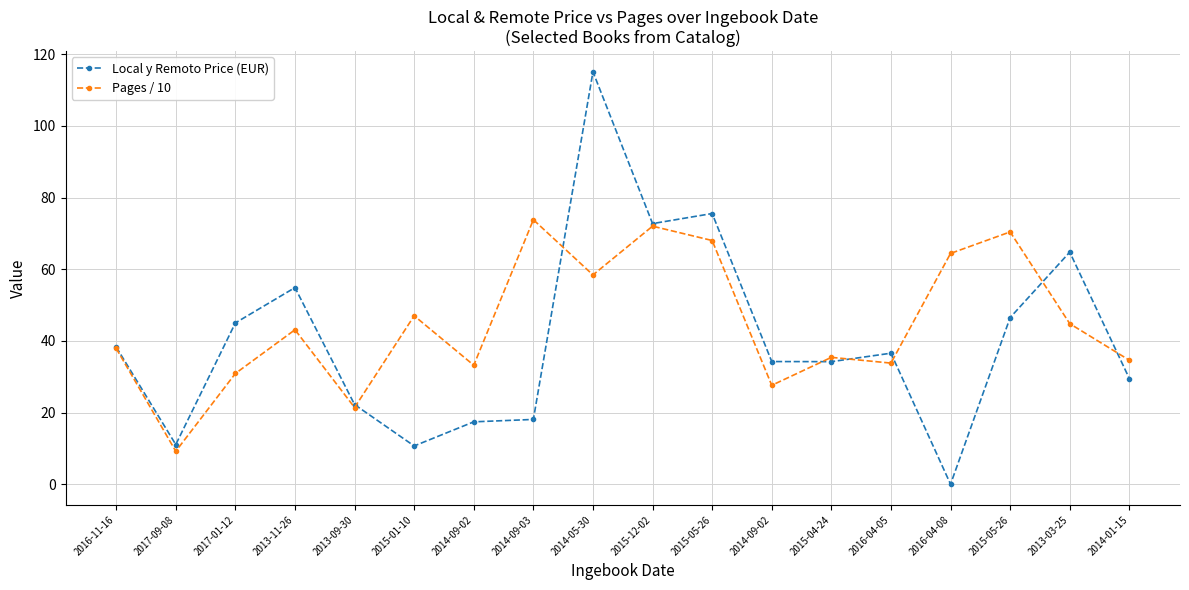

Reading left to right, what are all the values shown in this chart?

Local y Remoto Price (EUR): 2016-11-16=38.3	2017-09-08=11.1	2017-01-12=45.0	2013-11-26=54.9	2013-09-30=22.2	2015-01-10=10.7	2014-09-02=17.4	2014-09-03=18.1	2014-05-30=115.1	2015-12-02=72.7	2015-05-26=75.5	2014-09-02=34.2	2015-04-24=34.2	2016-04-05=36.6	2016-04-08=0.0	2015-05-26=46.5	2013-03-25=64.8	2014-01-15=29.5
Pages / 10: 2016-11-16=37.9	2017-09-08=9.2	2017-01-12=30.9	2013-11-26=43.1	2013-09-30=21.4	2015-01-10=47.0	2014-09-02=33.2	2014-09-03=73.8	2014-05-30=58.4	2015-12-02=72.0	2015-05-26=68.0	2014-09-02=27.6	2015-04-24=35.4	2016-04-05=33.8	2016-04-08=64.4	2015-05-26=70.4	2013-03-25=44.8	2014-01-15=34.6